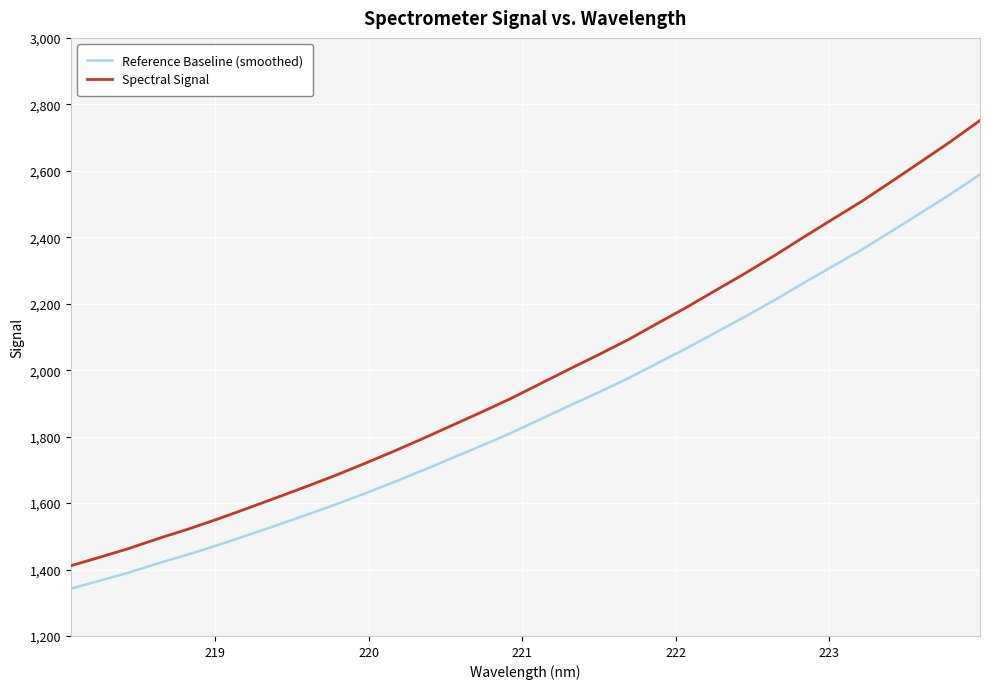

What is the difference between the maximum and minimum values in the Reference Baseline (smoothed) series?

1246.3